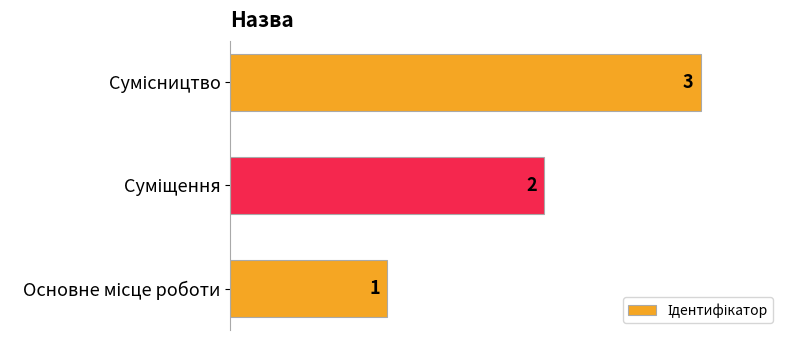

What is the maximum value shown in the chart?

3